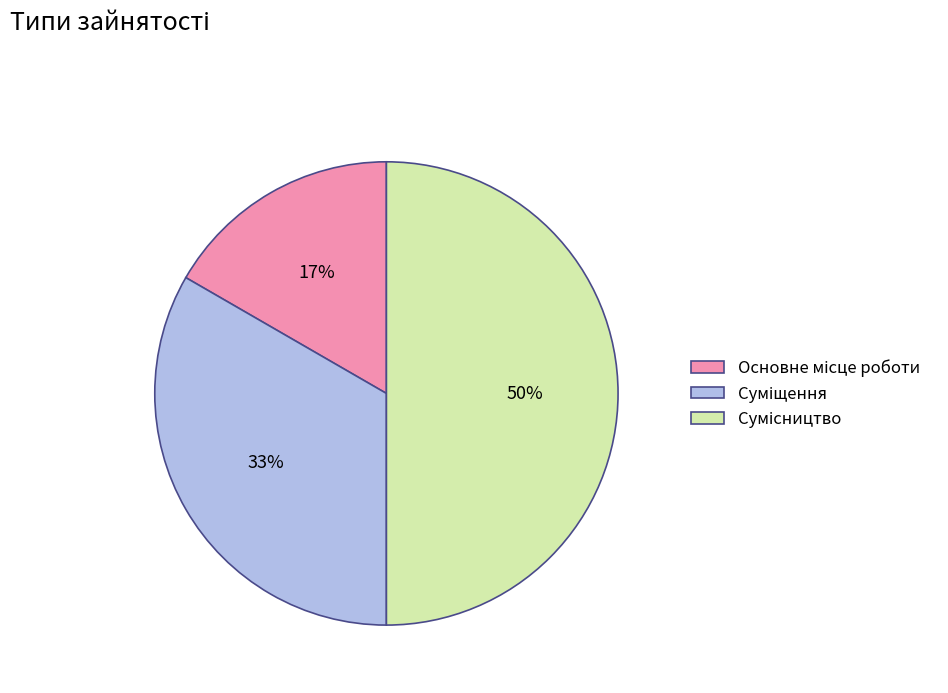

To the nearest percent, what is the difference between the largest and smallest slice percentages?

33%